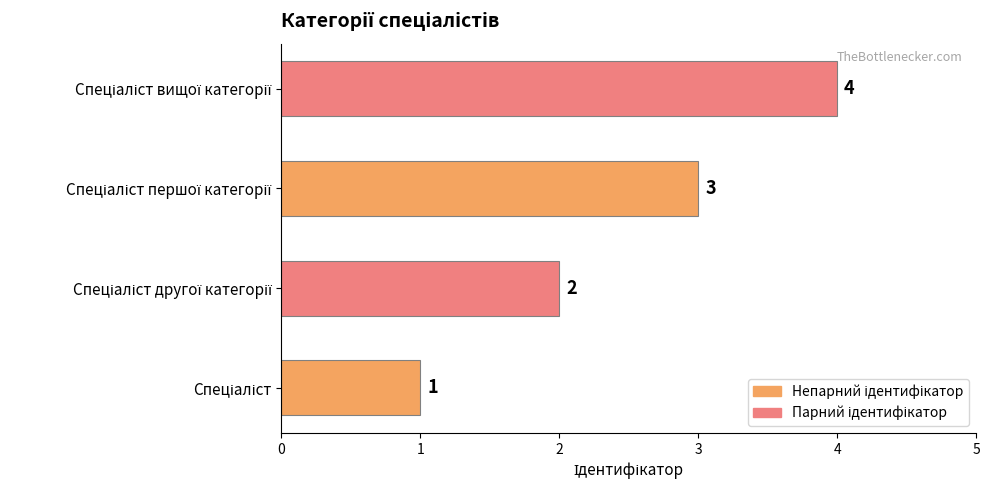

What is the greatest value displayed?

4